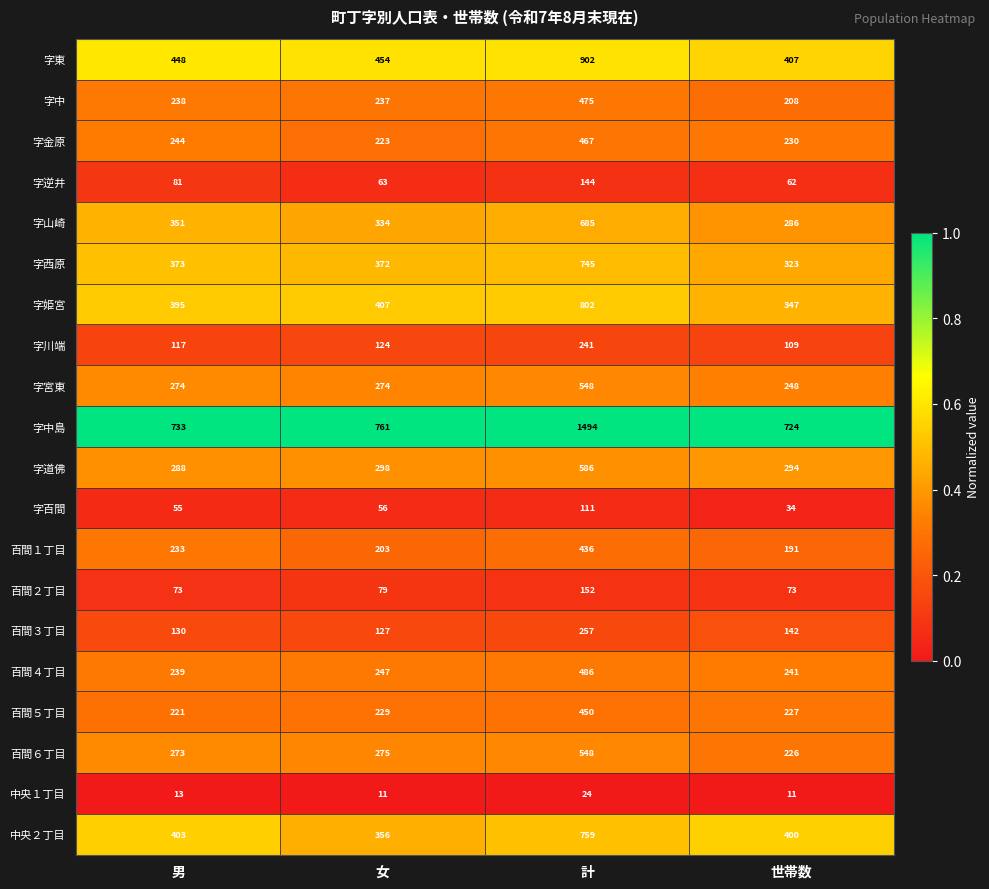

What is the sum of all 中央２丁目 values?

1918